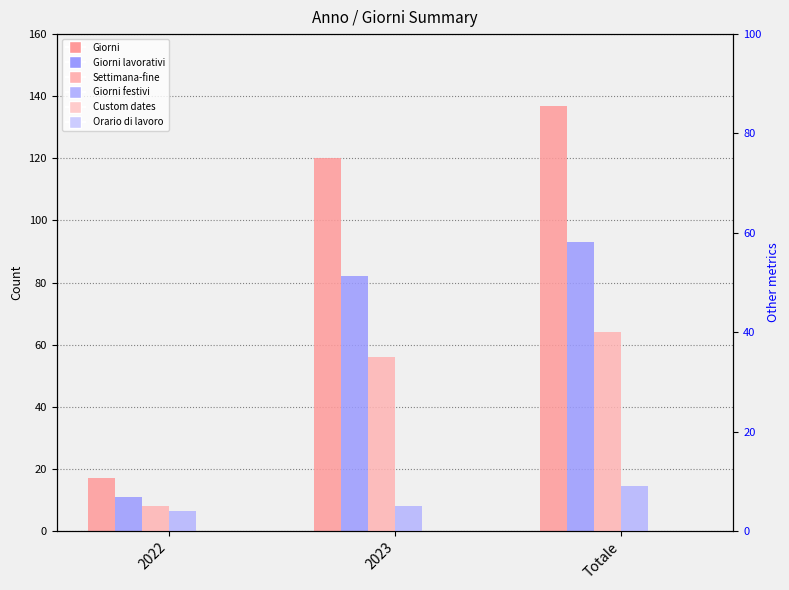

What is the average value of the Giorni series?

91